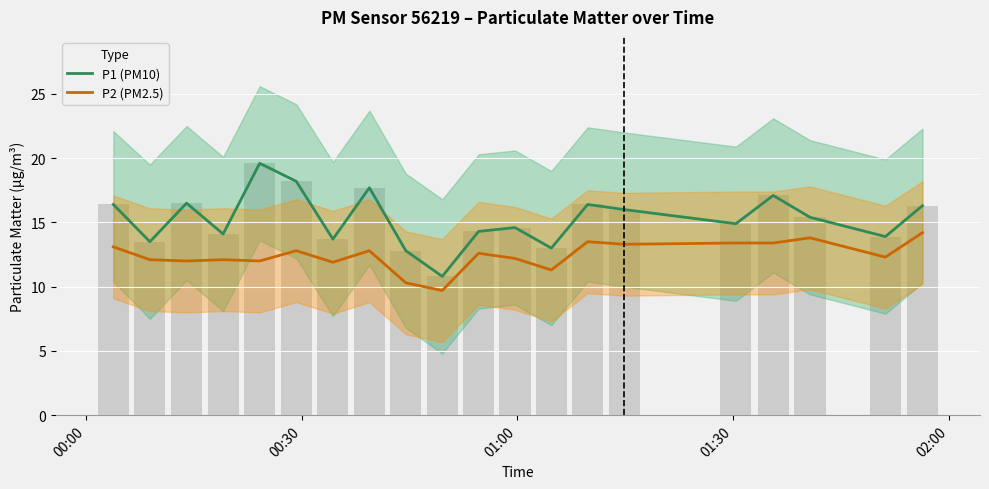

What is the difference between the maximum and minimum values in the P1 (PM10) series?

8.8